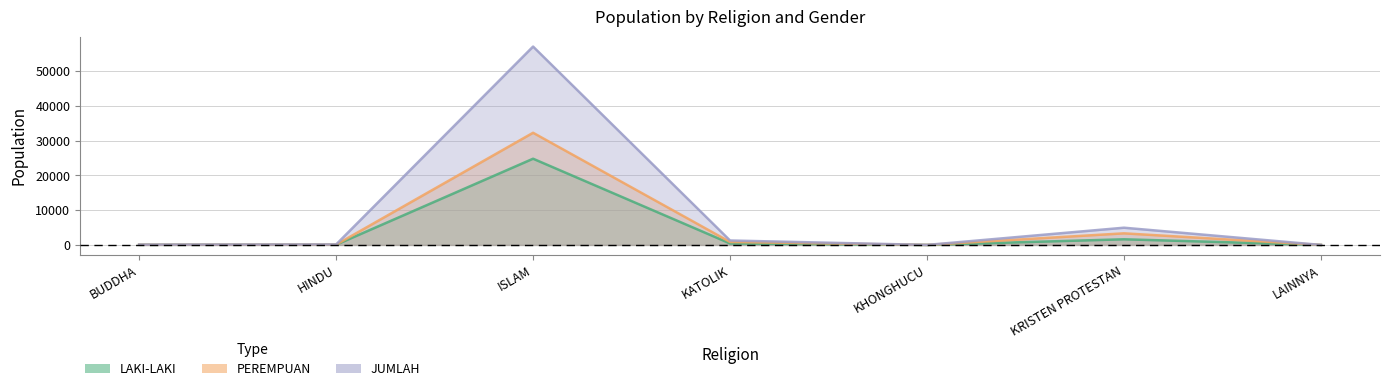

True or false: JUMLAH has more than 0 points higher than both neighbors.

True